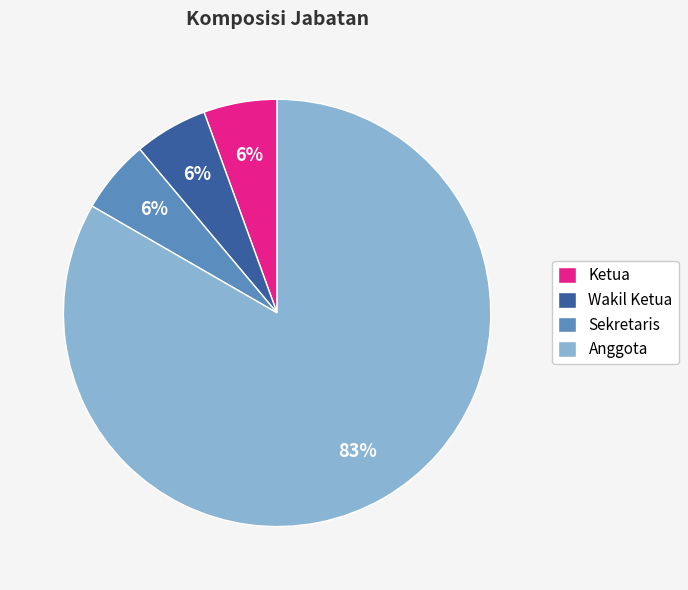

Combined, do Ketua and Anggota account for over 50%?

Yes